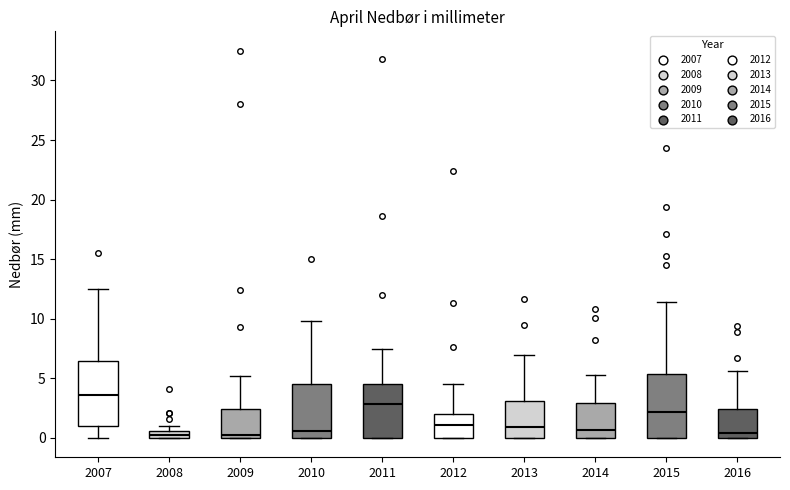

Which box's median line is the highest?

2007